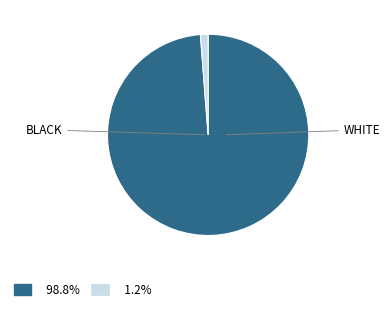

Is there a majority slice in this chart?

Yes